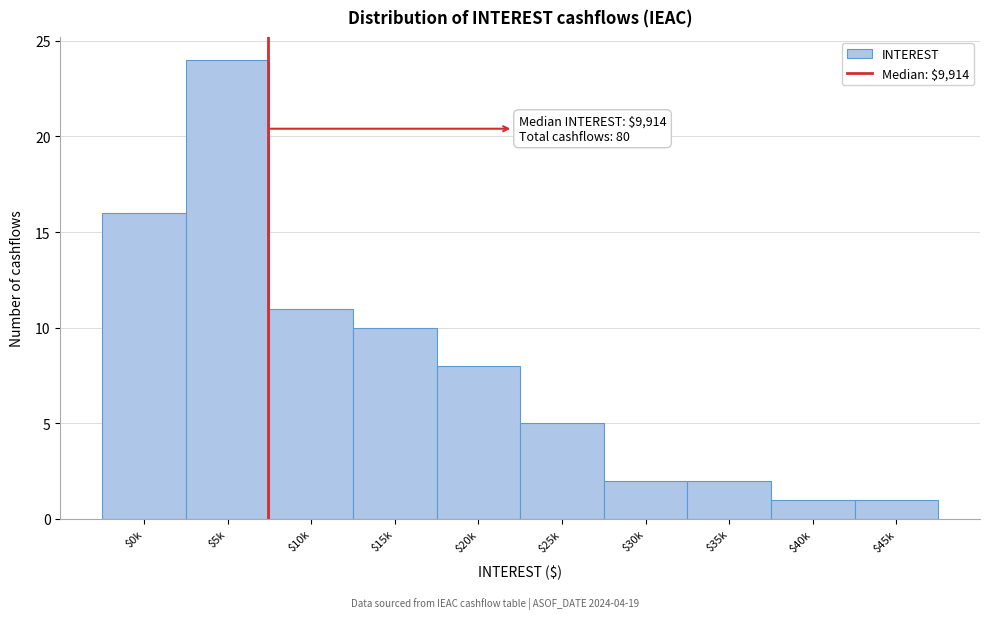

Reading left to right, list all the values displayed in this chart.

16	24	11	10	8	5	2	2	1	1